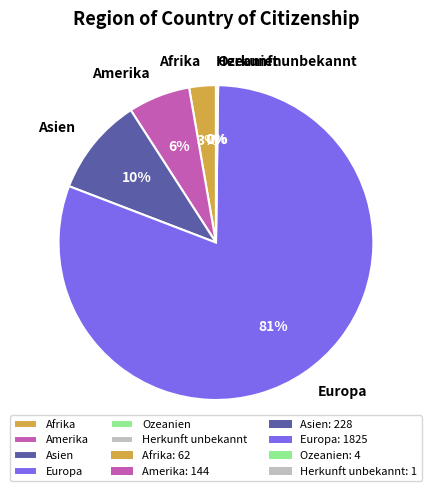

Is it true that Europa is 67% of the pie?

False